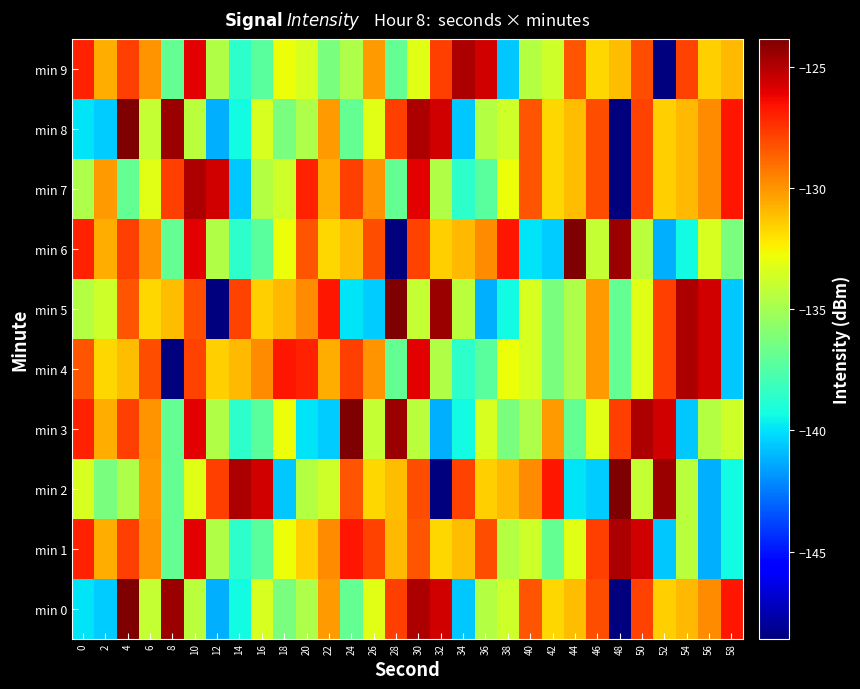

Which series has the widest spread of values?

min 0